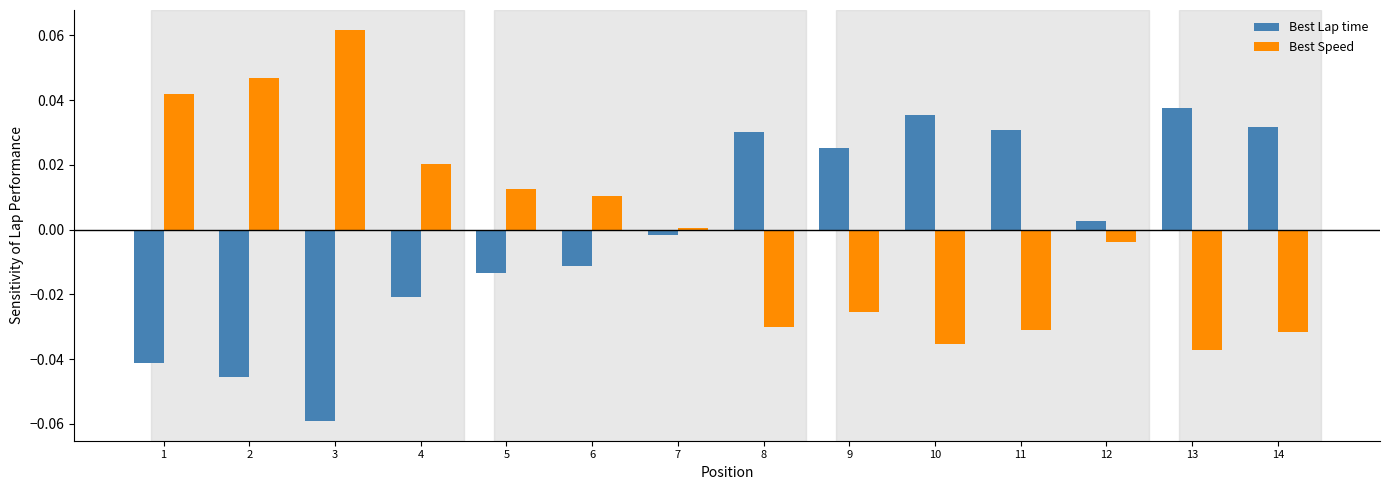

Is it true that Best Lap time equals -0.0 at 7?

True